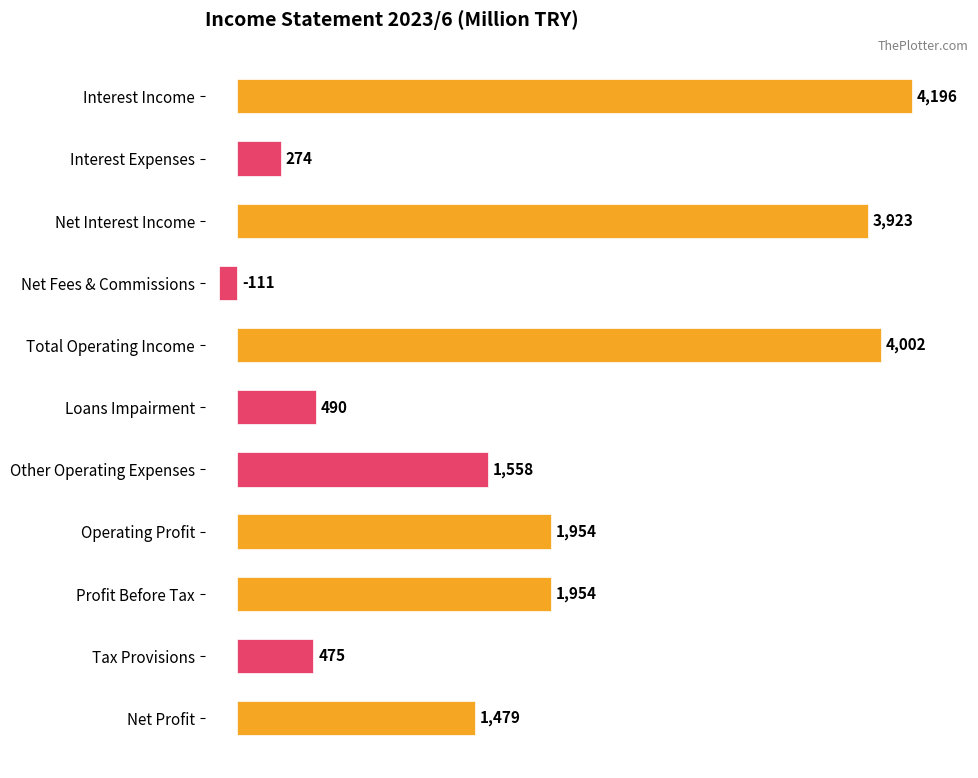

How many bars are there in total?

11